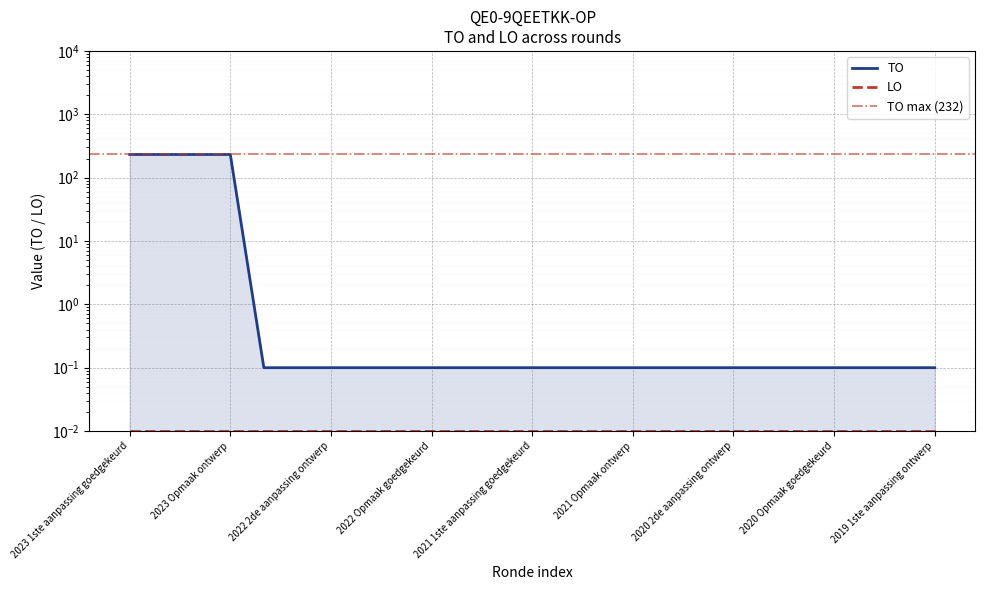

True or false: the data shows 0.1 at 2019 1ste aanpassing ontwerp.

False